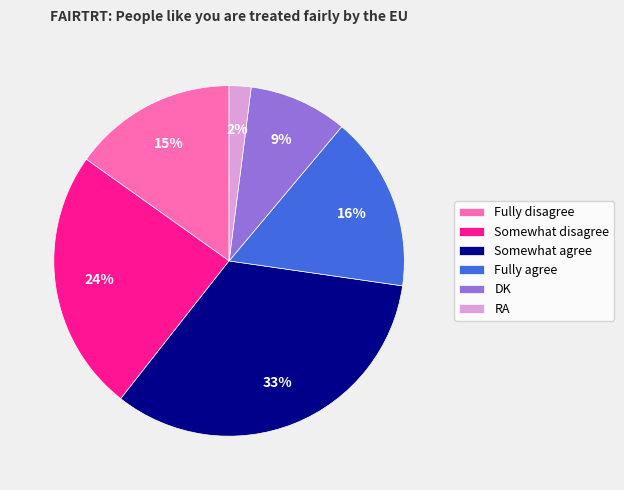

Is the sum of RA and Somewhat disagree greater than half?

No